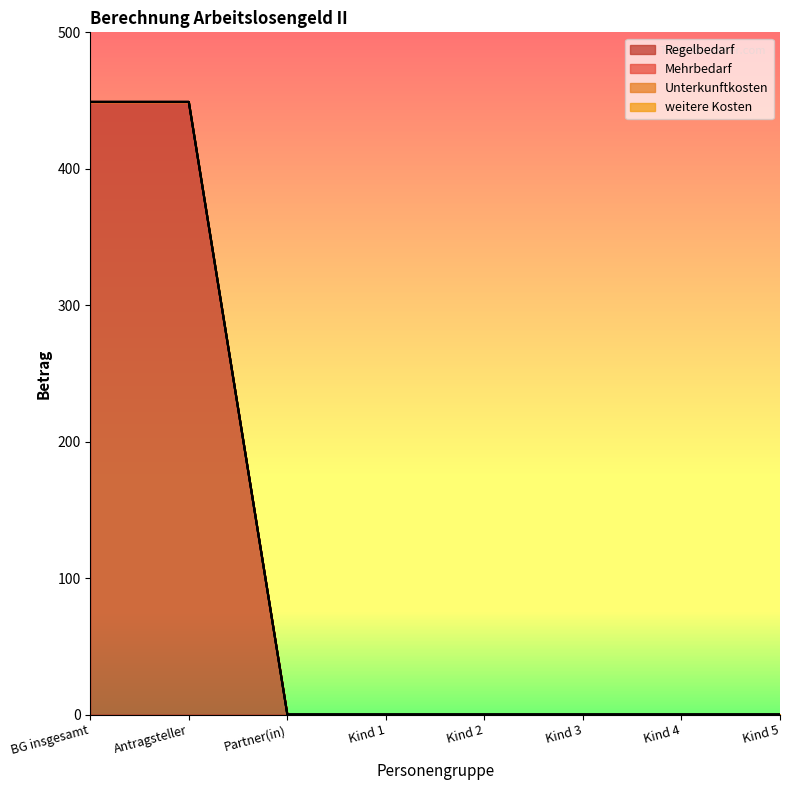

At BG insgesamt, list the series in order from largest to smallest.

Regelbedarf, Mehrbedarf, Unterkunftkosten, weitere Kosten